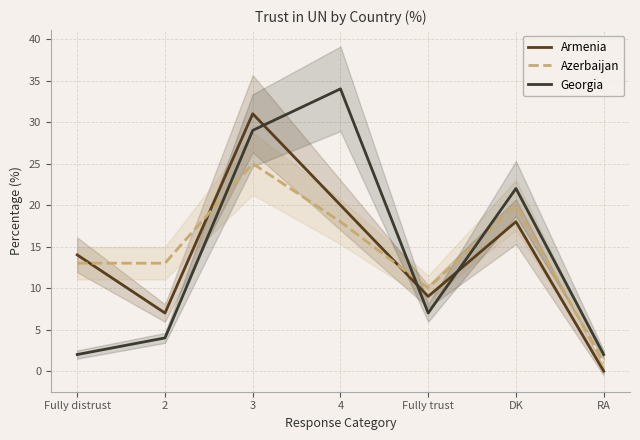

Is the value of Armenia at 4 greater than the value of Azerbaijan at Fully distrust?

Yes